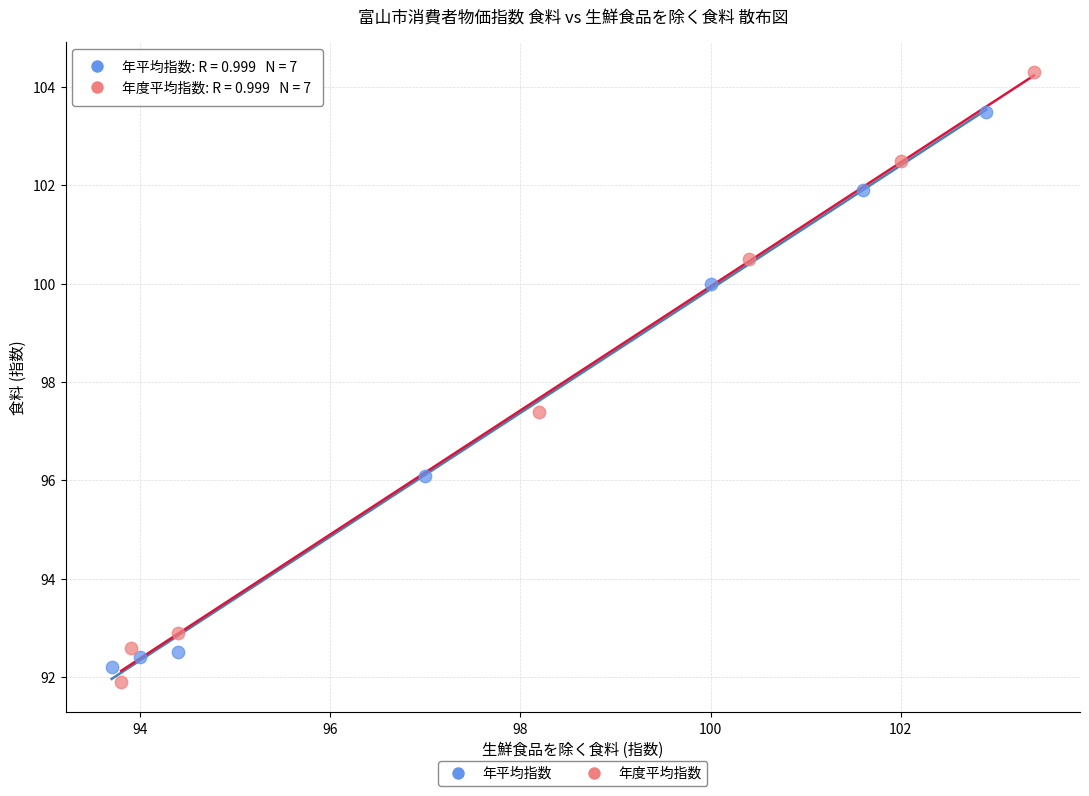

Which series reaches the maximum Y coordinate?

年度平均指数